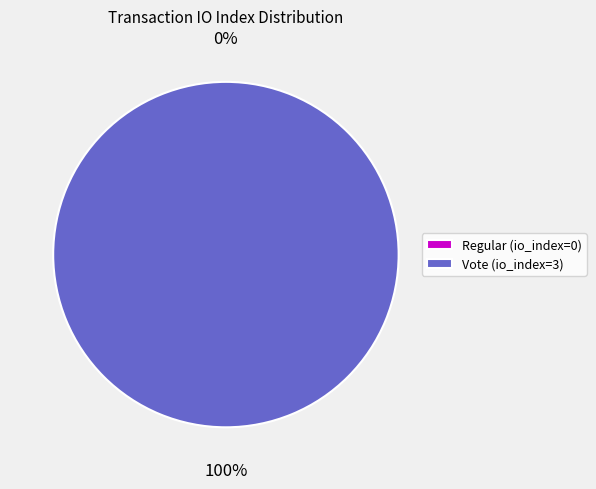

Does Regular (io_index=0) represent more than half of the total?

No